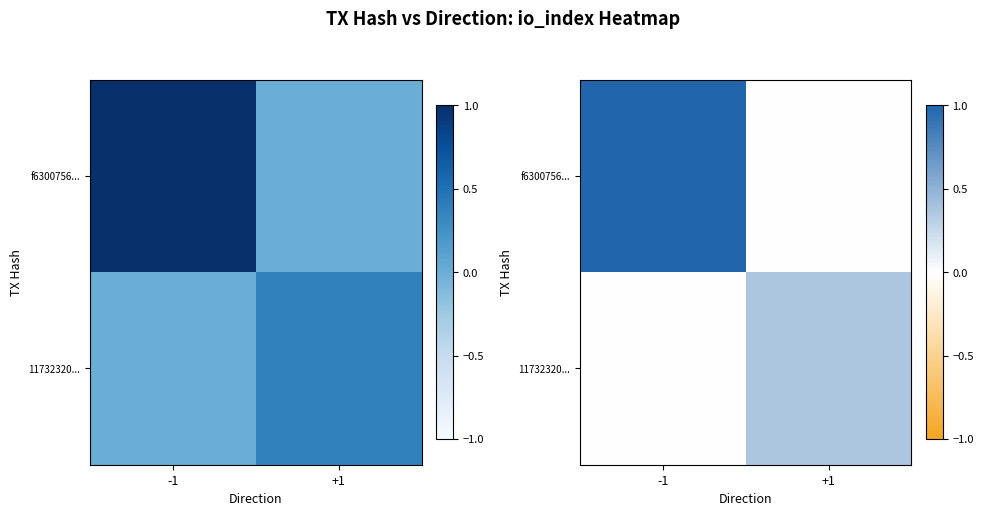

How many positive values does the f6300756... series have?

1